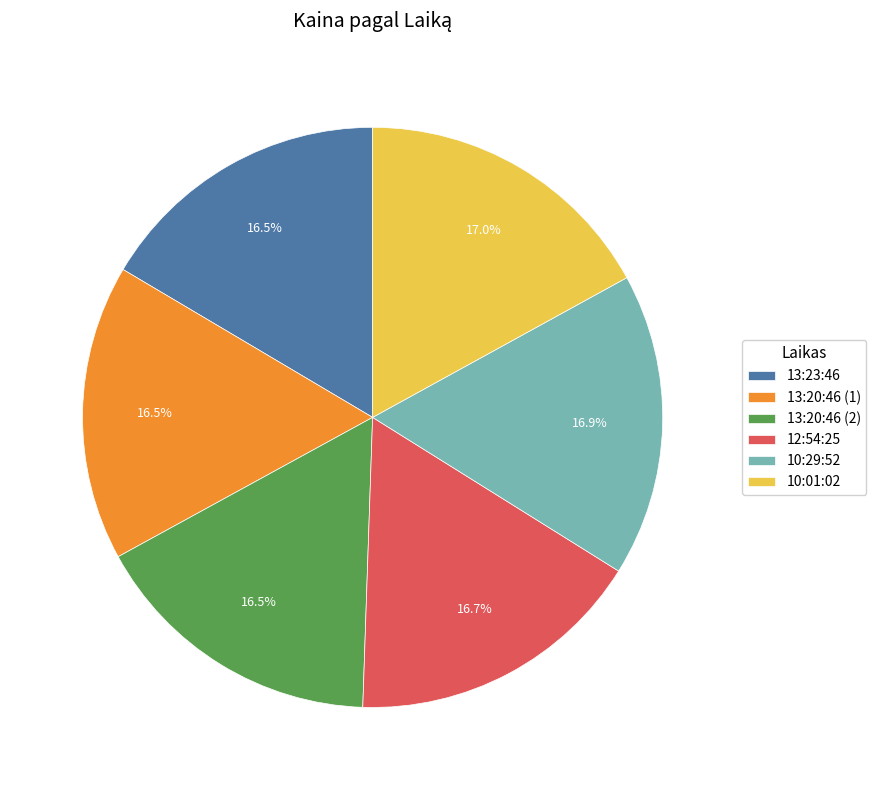

What portion of the pie excludes 12:54:25?

83.3%